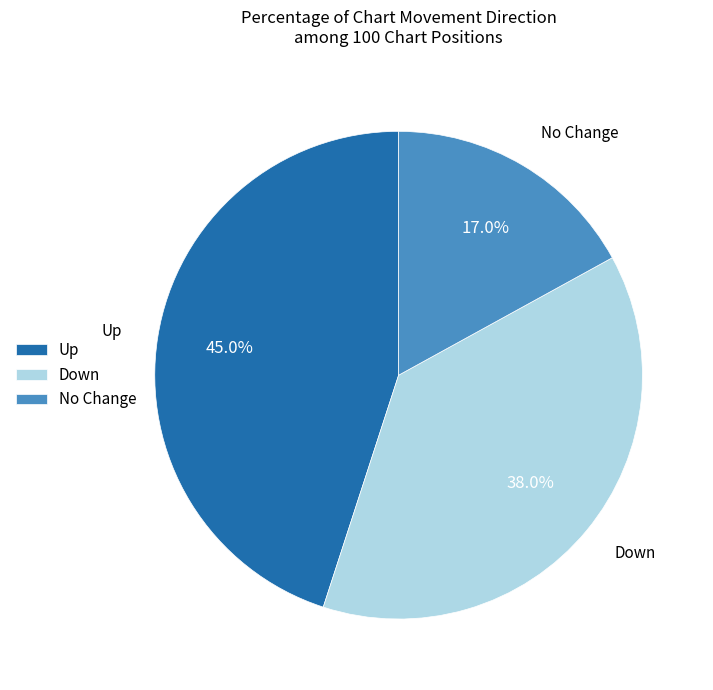

Approximately how many times larger is the value at Up compared to Down?

1.2